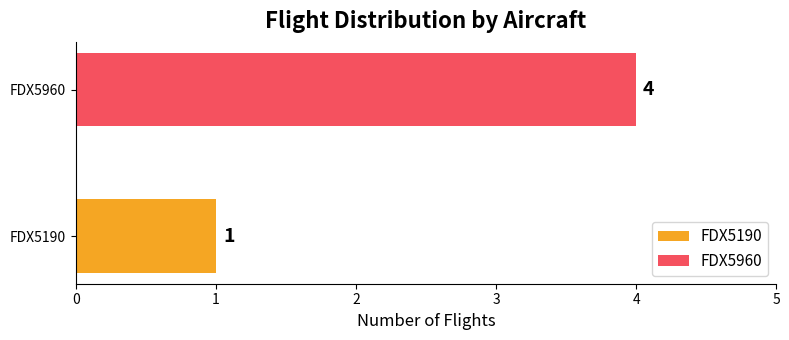

What value does the data have at FDX5960?

4